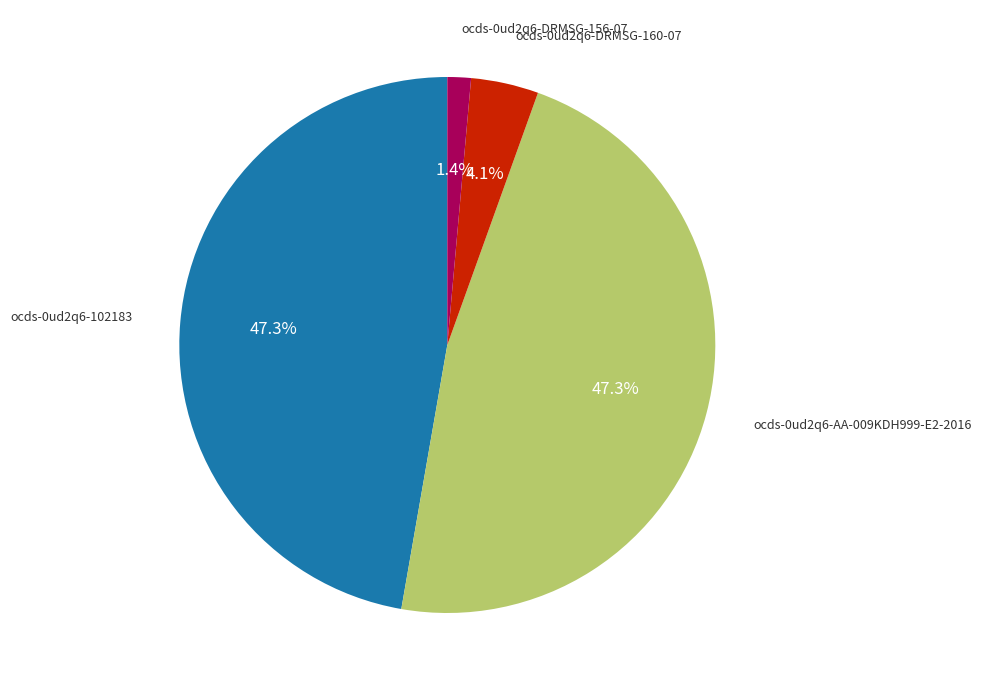

To the nearest percent, what is the difference between the largest and smallest slice percentages?

46%